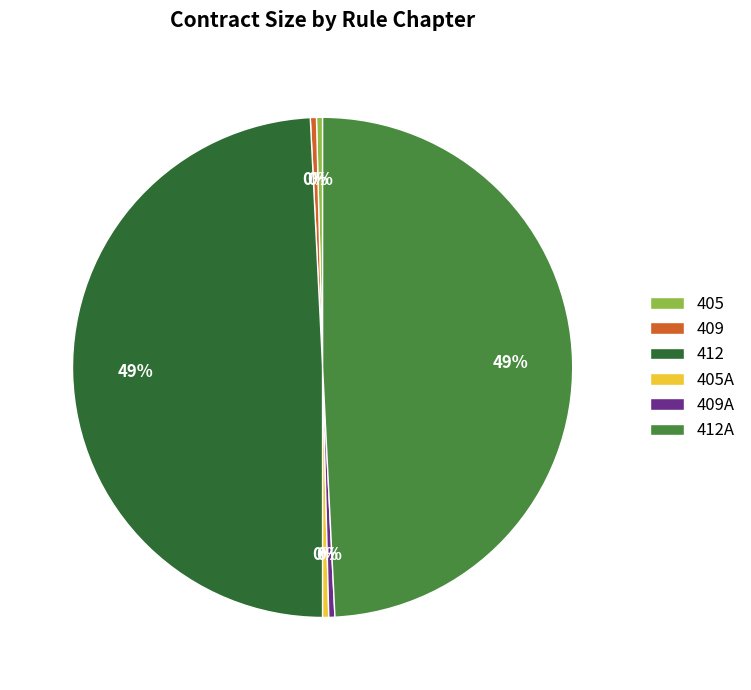

Do 405 and 405A together represent more than half of the pie?

No